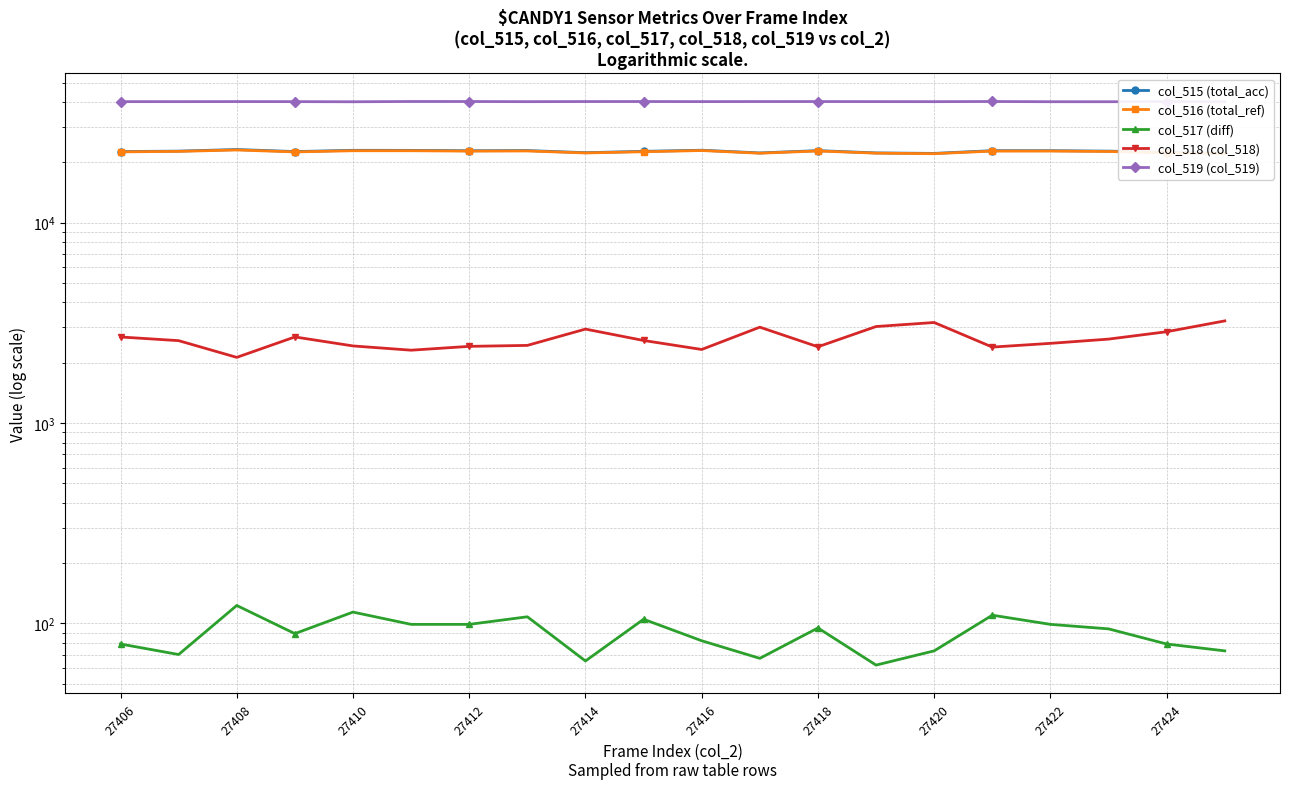

Is it true that col_517 (diff) equals 95 at 27418?

True